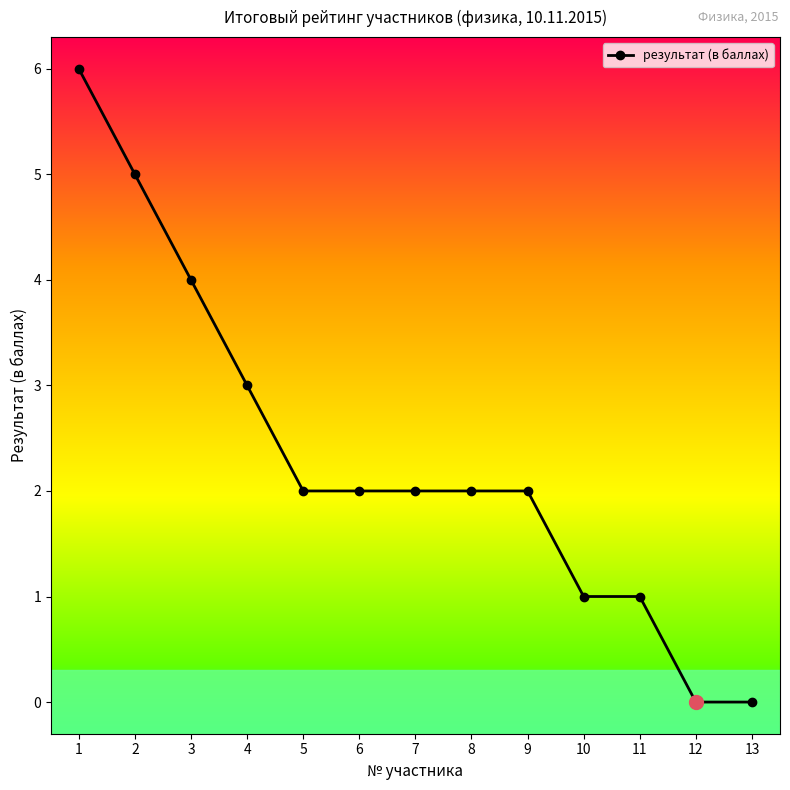

What is the change in value from 1 to 9?

-4